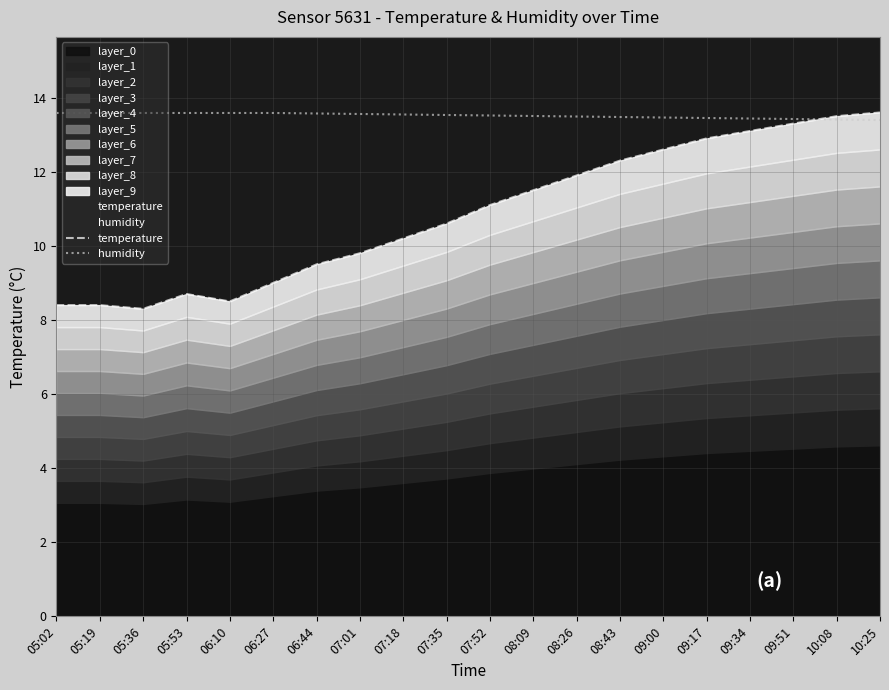

Which label corresponds to the largest value in the chart?

10:25